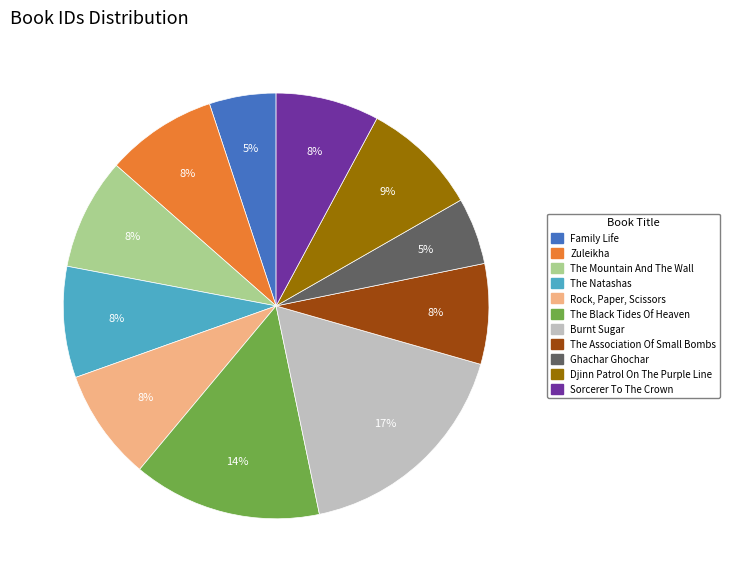

Count the number of slices in the pie.

11